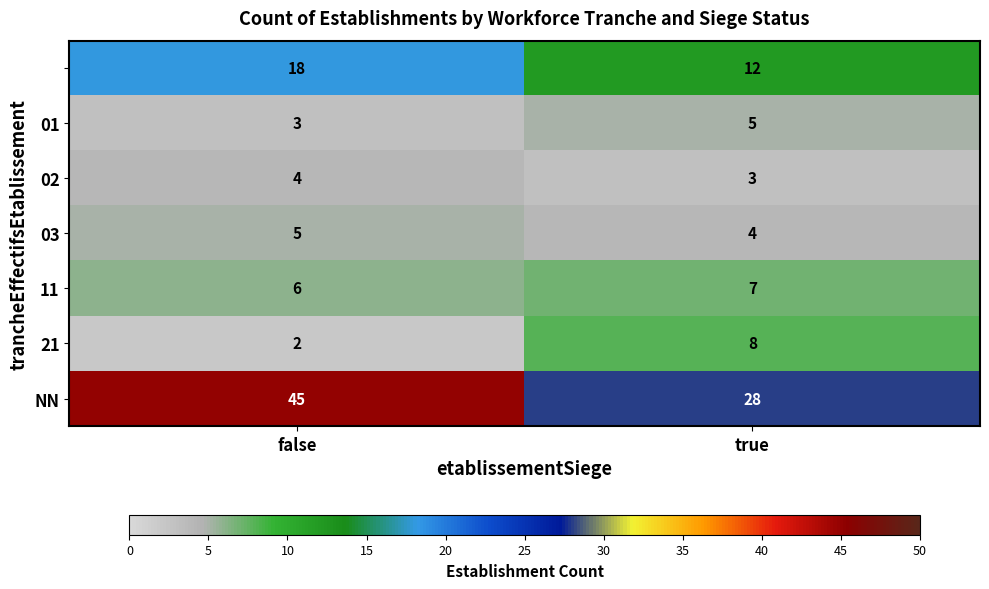

What is the total value across all series at true?

67